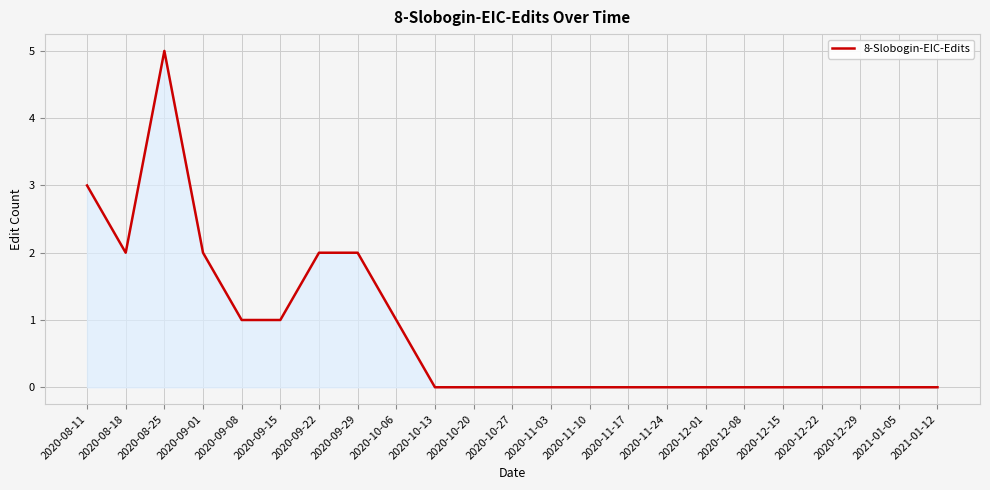

What is the difference between the values at 2020-09-08 and 2020-08-11?

2